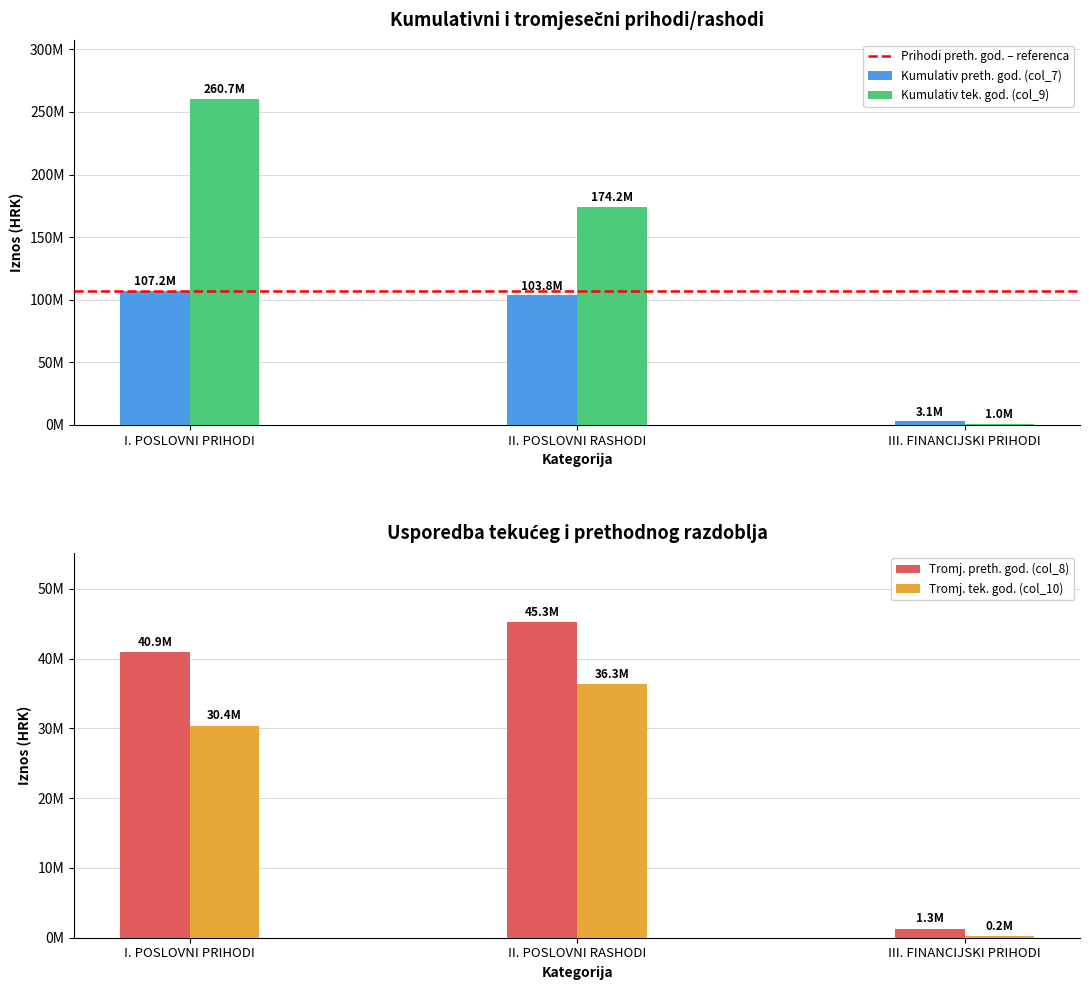

How many distinct data groups are displayed?

4